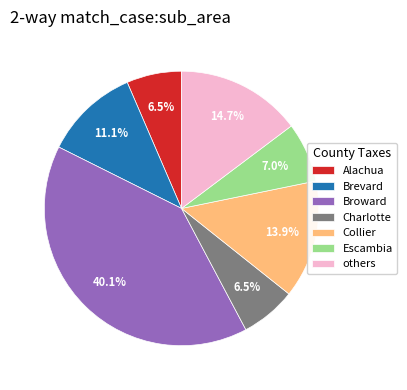

Which category has the biggest portion of the pie?

Broward